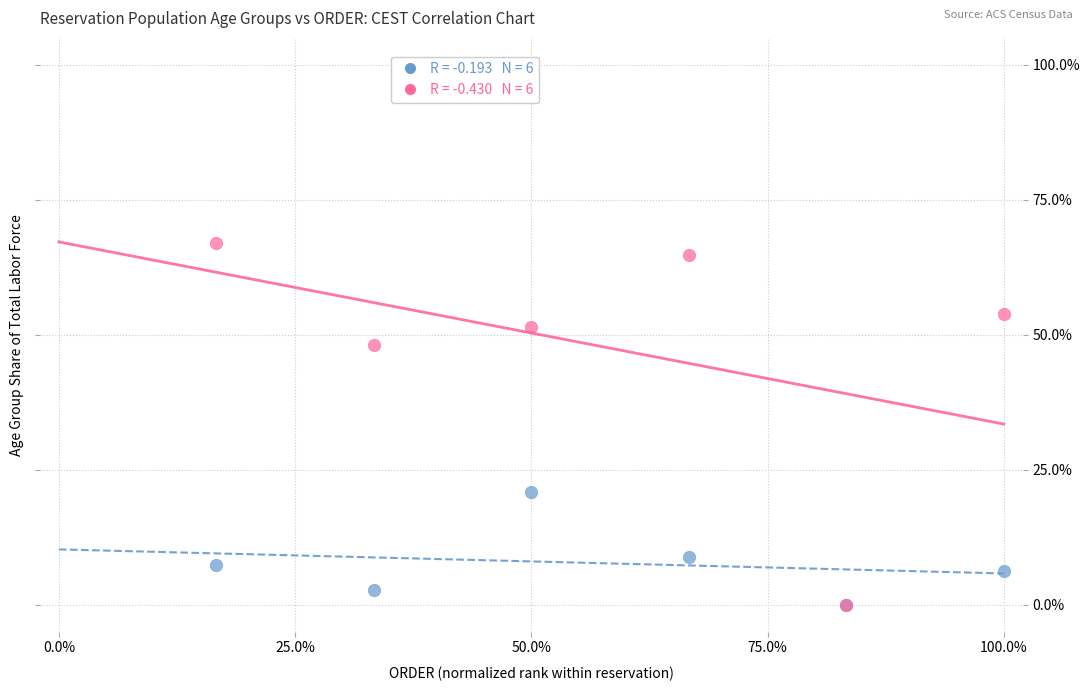

Across all series, what Y value is closest to 33?

20.8